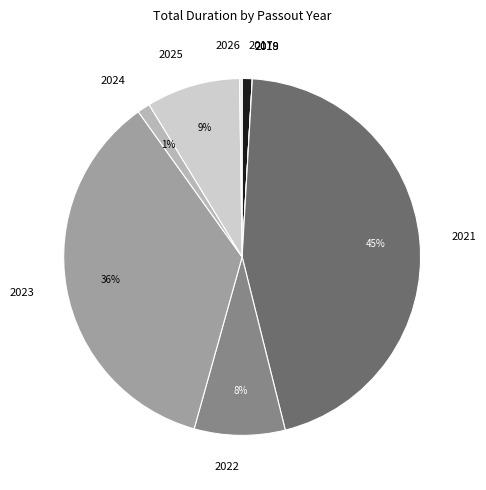

To the nearest percent, what is the difference between the largest and smallest slice percentages?

45%